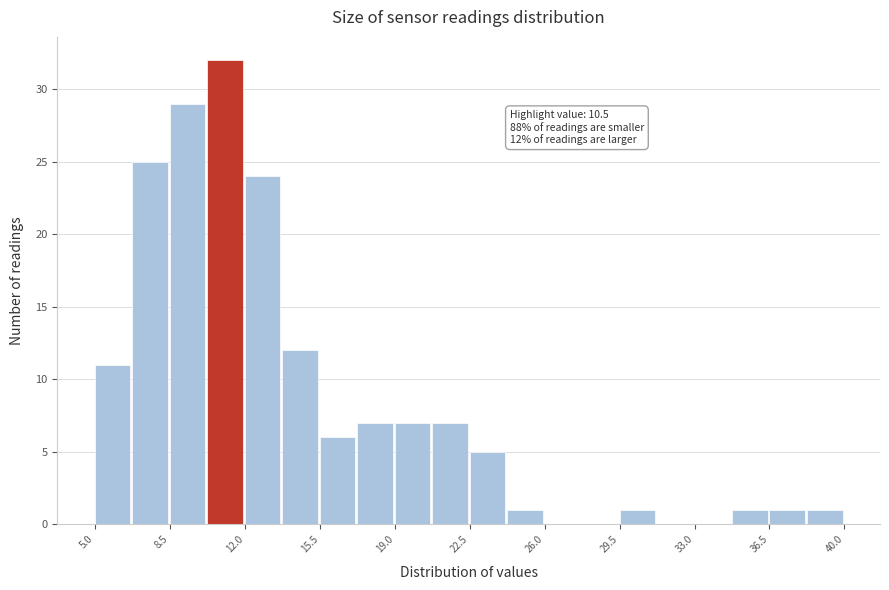

Read against the x-axis, roughly where is the centre of the tallest bar?

11.0